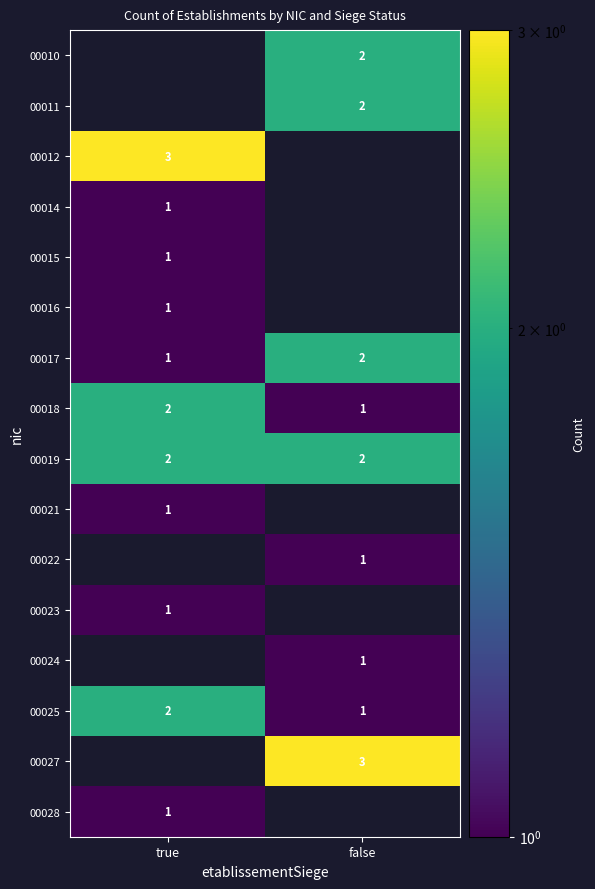

Rank the categories by 00017 value from lowest to highest.

true, false